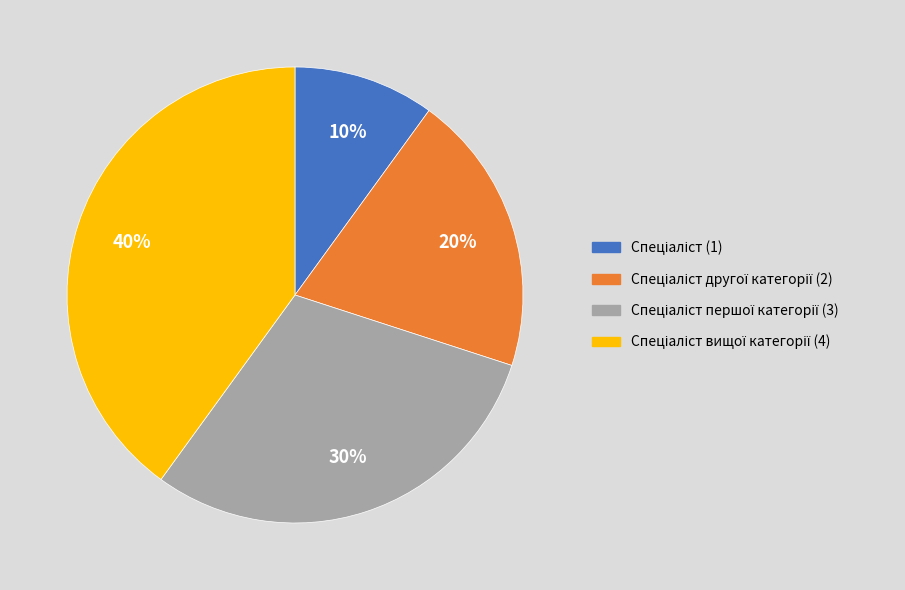

How many slices are in this pie chart?

4